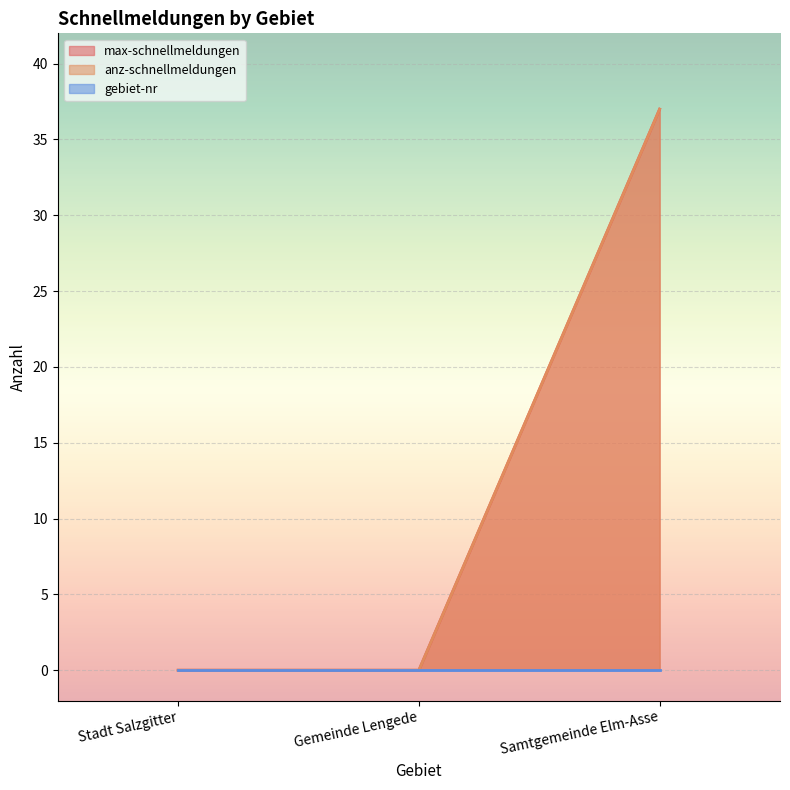

What position from the right is Samtgemeinde Elm-Asse?

1